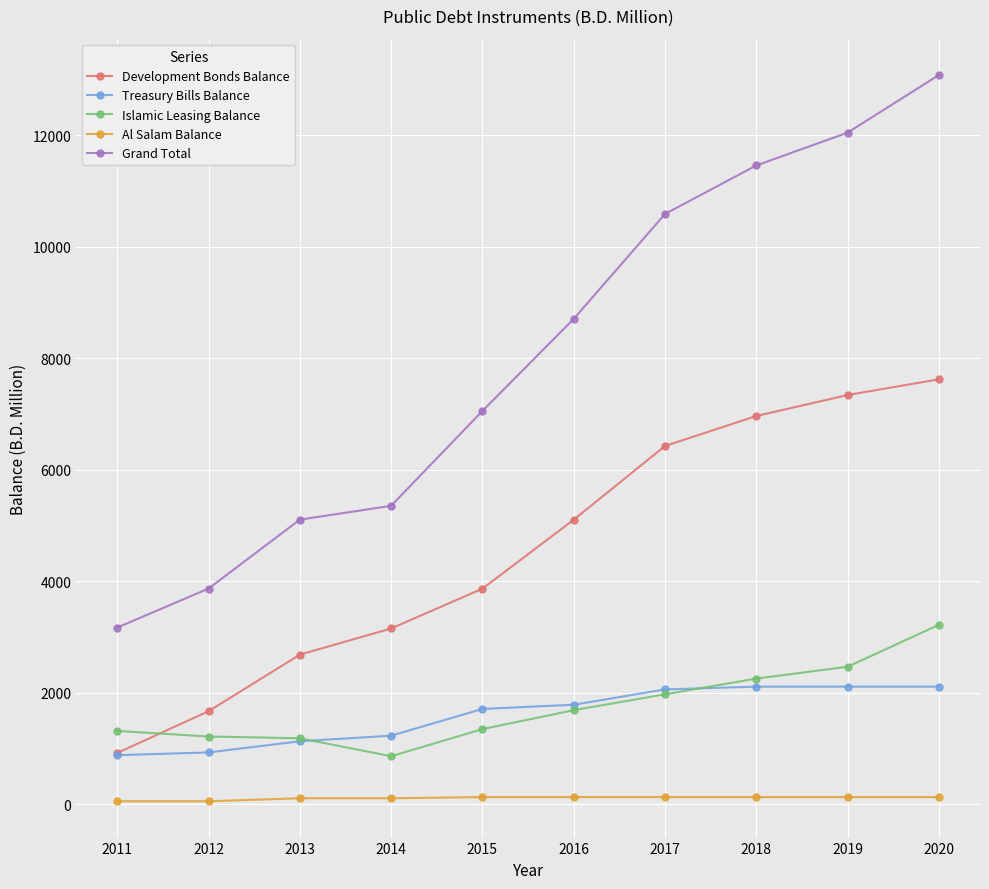

Count the number of data series in this chart.

5